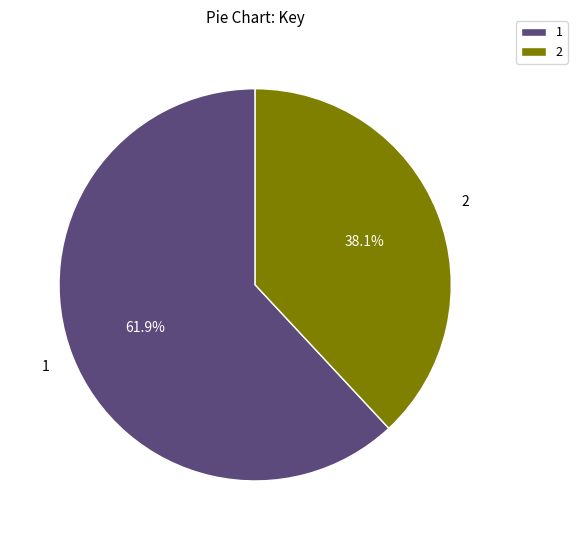

To the nearest percent, what is the difference between the largest and smallest slice percentages?

24%